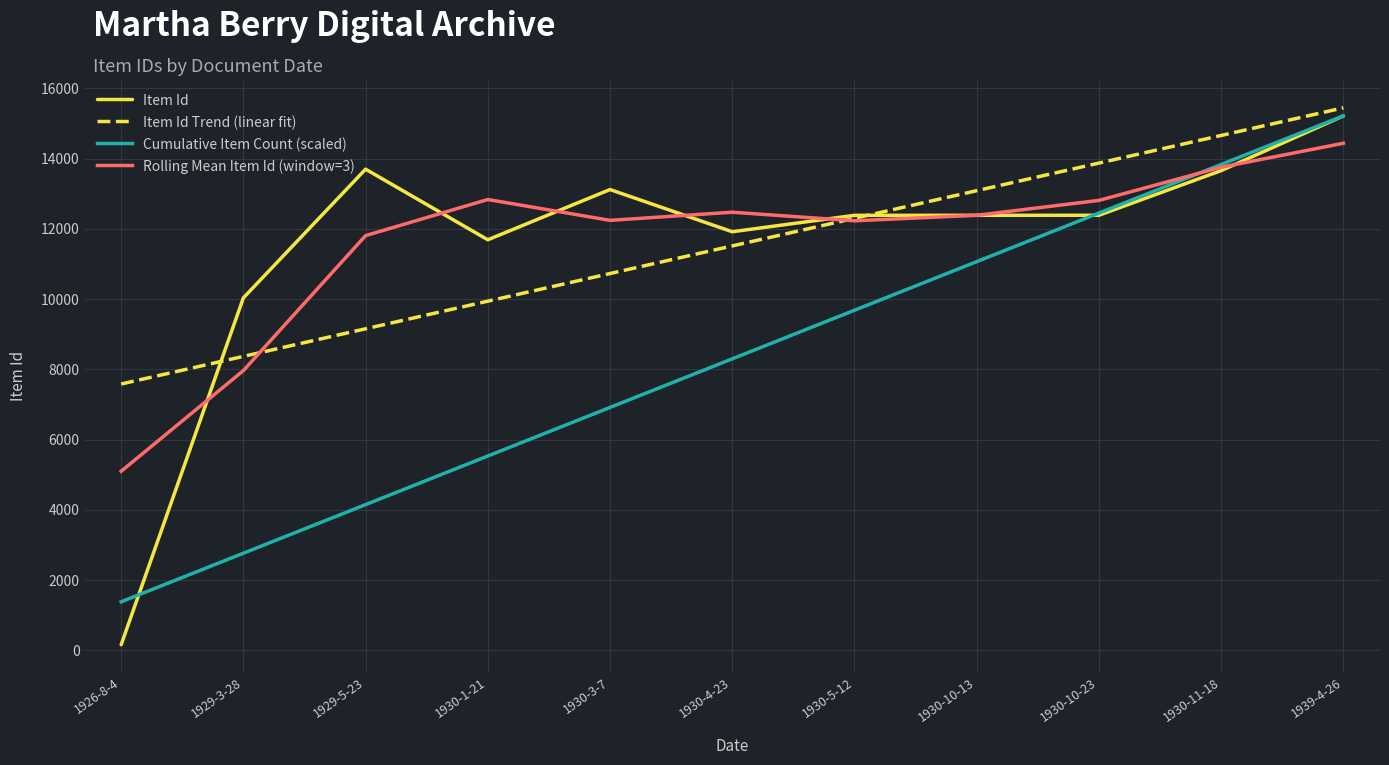

Between 1930-4-23 and 1930-11-18, which series saw the biggest shift?

Cumulative Item Count (scaled)